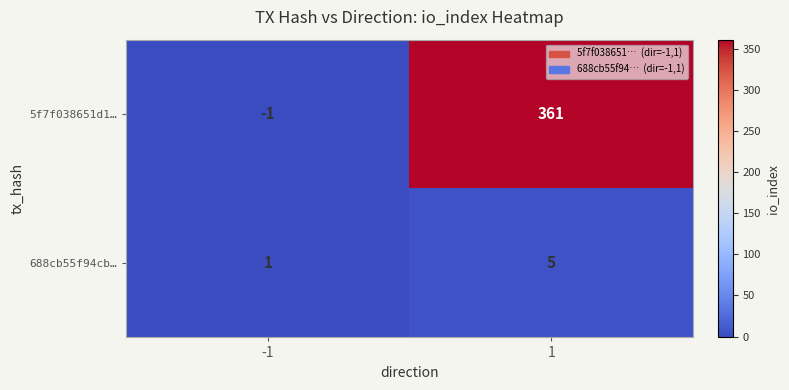

Which series has the largest total across all categories?

5f7f038651d1…